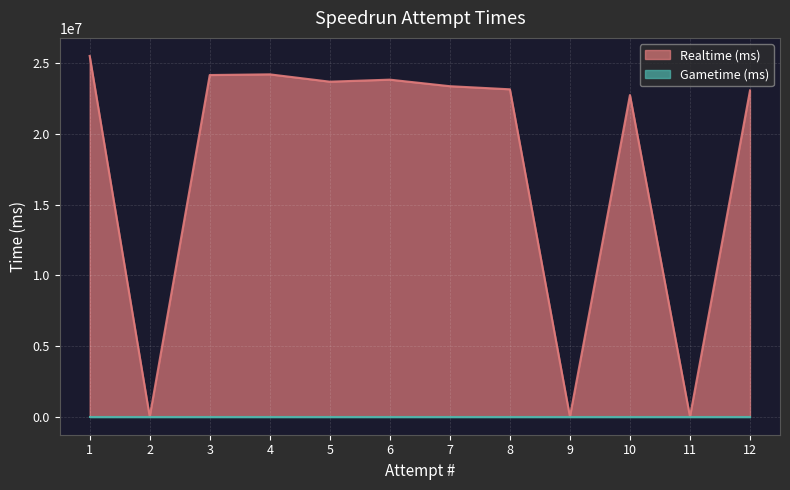

What is the sum of all values?

213913018